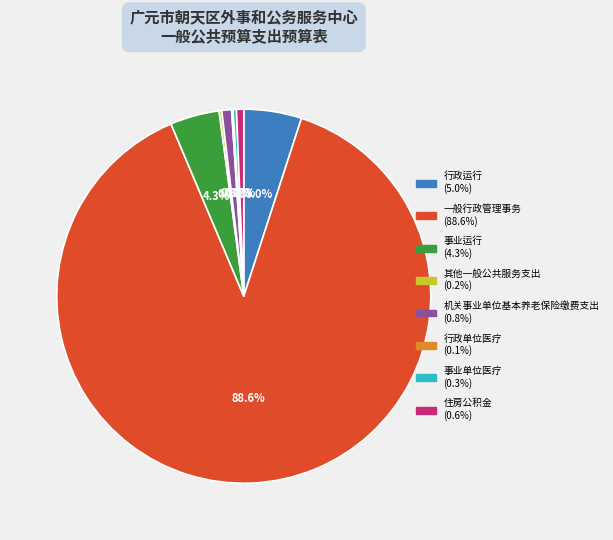

Is the sum of 机关事业单位基本养老保险缴费支出 and 住房公积金 greater than half?

No